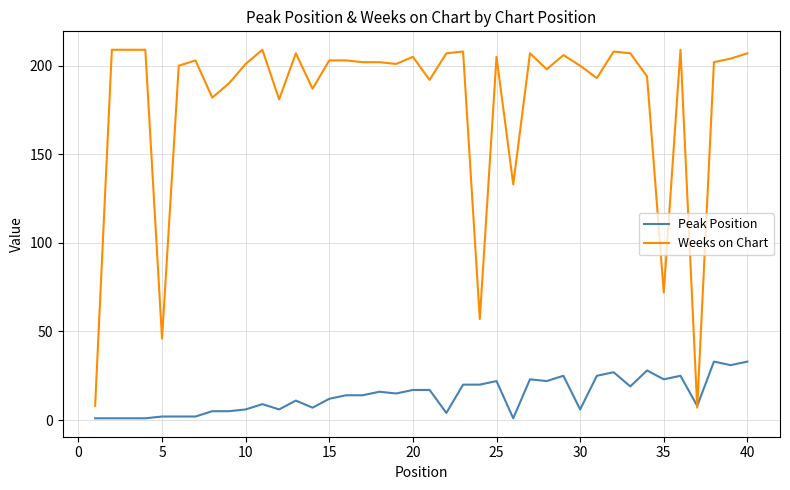

Which series has the largest range (max minus min)?

Weeks on Chart